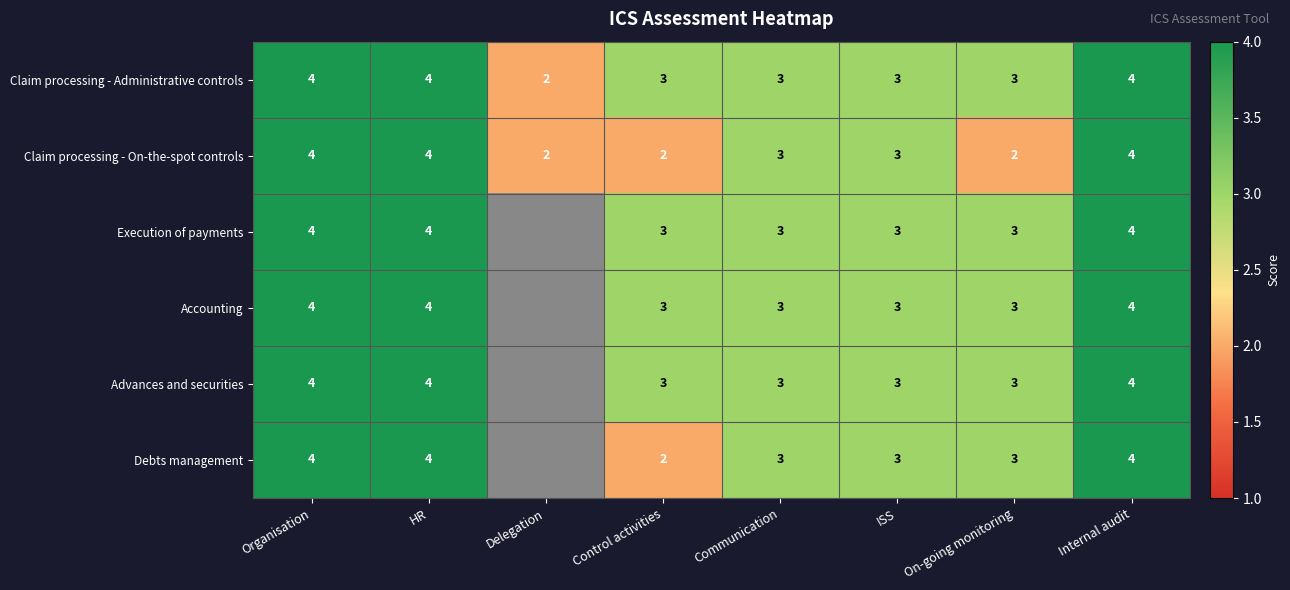

Which category has the highest value across all series?

Organisation